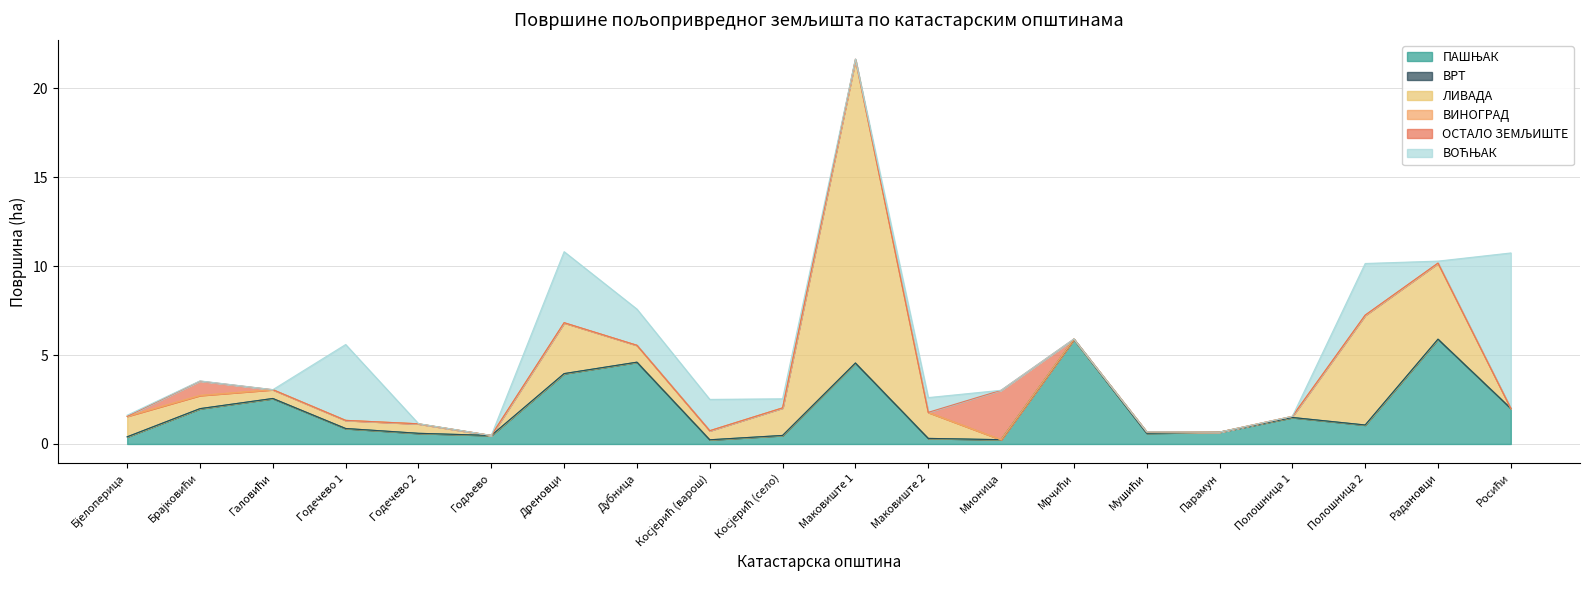

Which category has the highest value in the ОСТАЛО ЗЕМЉИШТЕ series?

Мионица